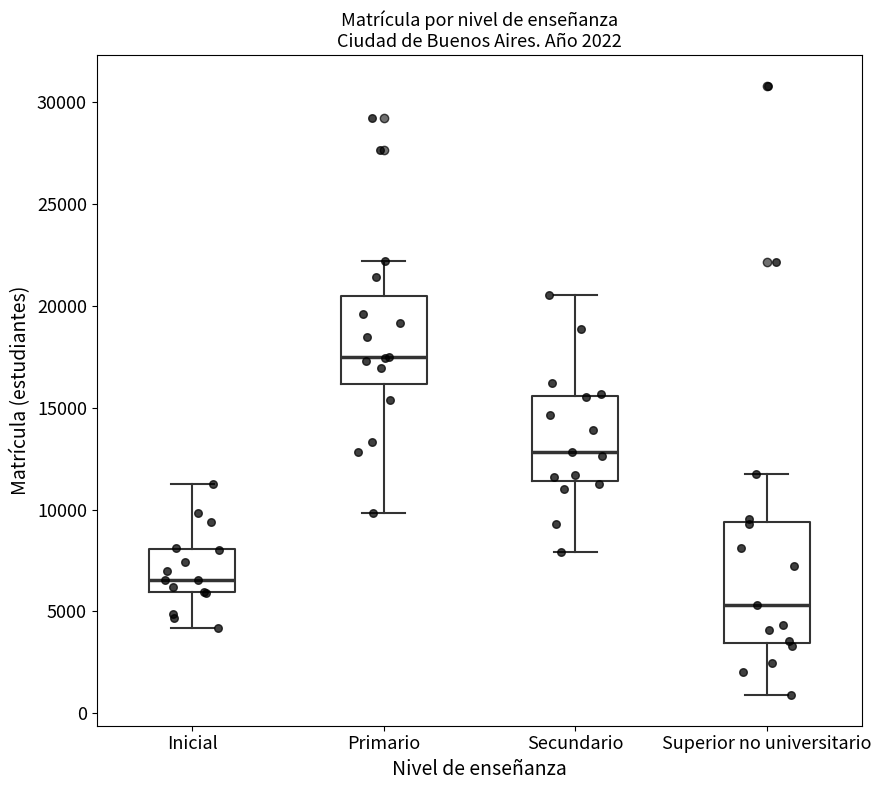

Reading left to right, transcribe this box plot: for each box, give where its median line is, the range the box spans, and where its two whiskers end, as read against the y-axis. The values are not printed on the chart, so give them approximately, as read against the axis.

Inicial: median 6500, box 6000 to 8000, whiskers 4000 to 11000
Primario: median 17500, box 16000 to 20500, whiskers 10000 to 22000
Secundario: median 13000, box 11500 to 15500, whiskers 8000 to 20500
Superior no universitario: median 5500, box 3500 to 9500, whiskers 1000 to 12000